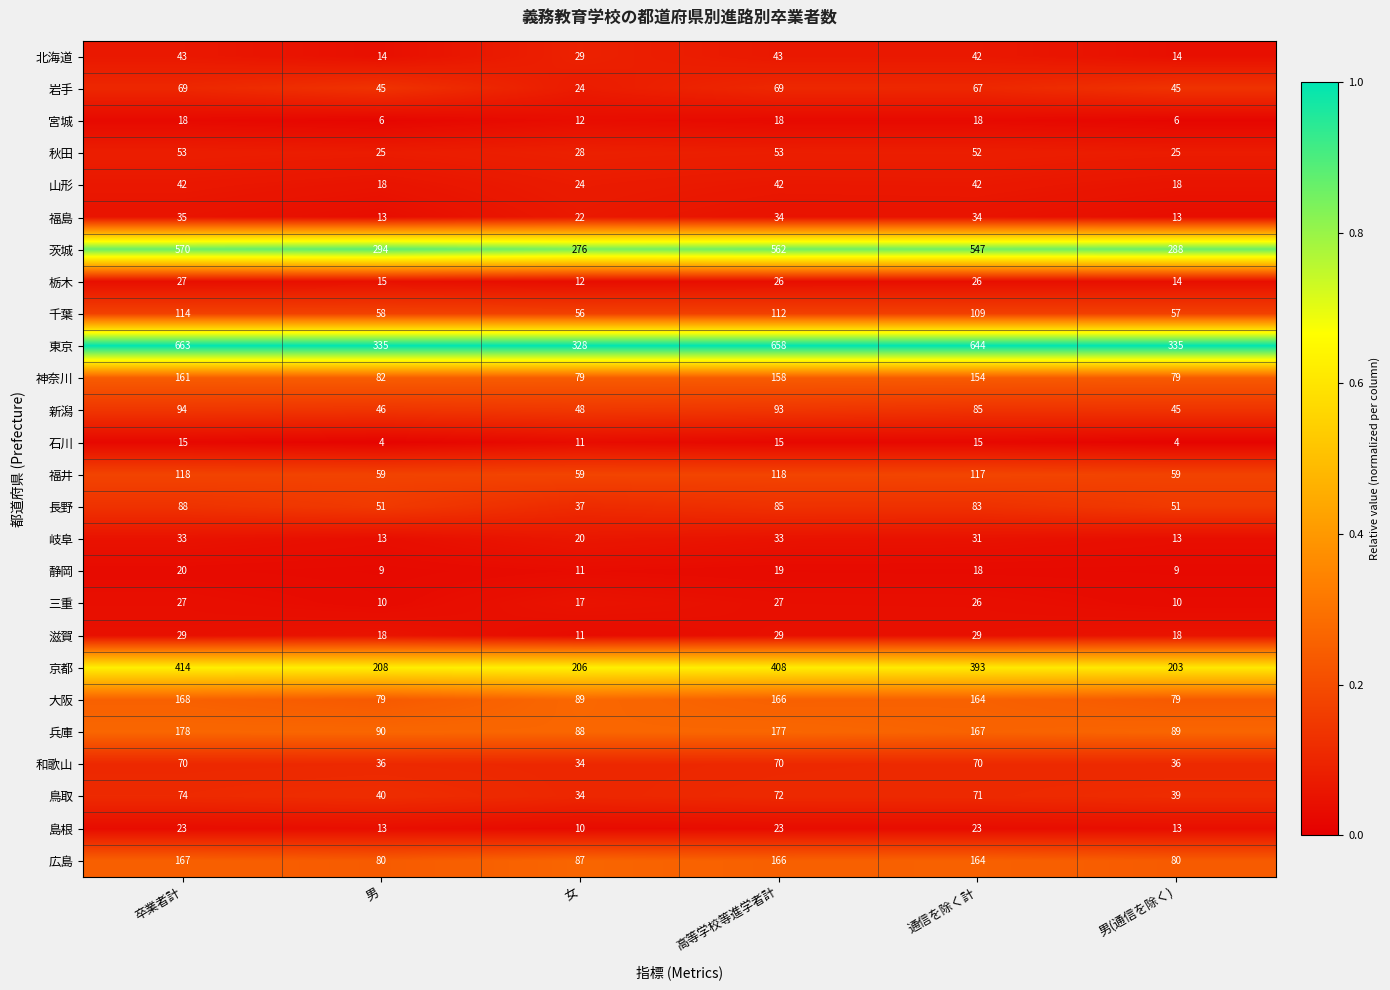

Between 女 and 通信を除く計, which series saw the biggest shift?

東京